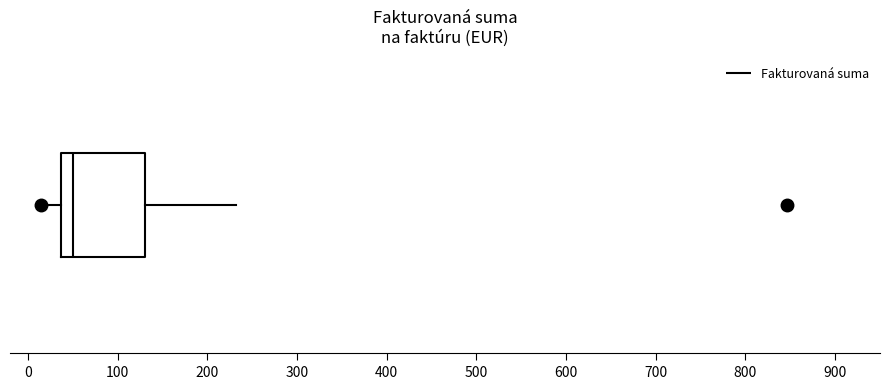

Where is the left edge of the box on the x-axis? The values are not printed on the chart, so give them approximately, as read against the axis.

40